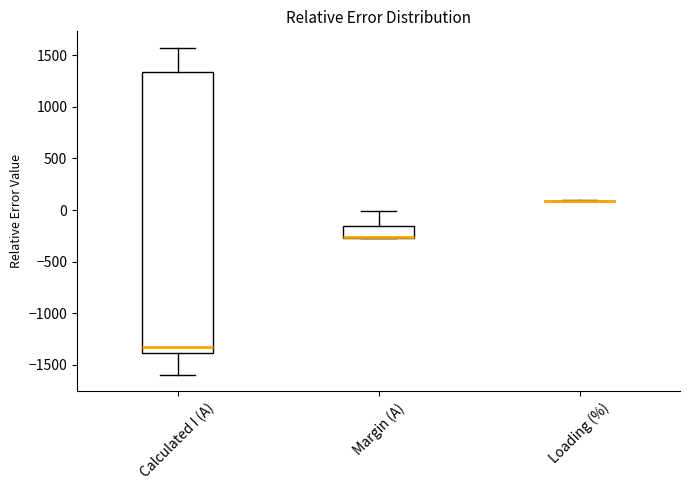

Comparing the boxes themselves (not the whiskers), which one is the tallest?

Calculated I (A)